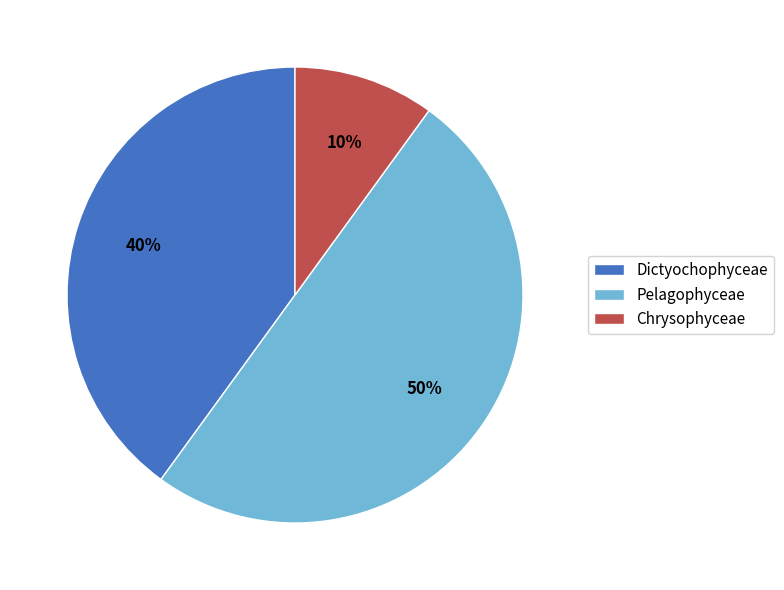

What percentage is the Chrysophyceae slice, to the nearest percent?

10%